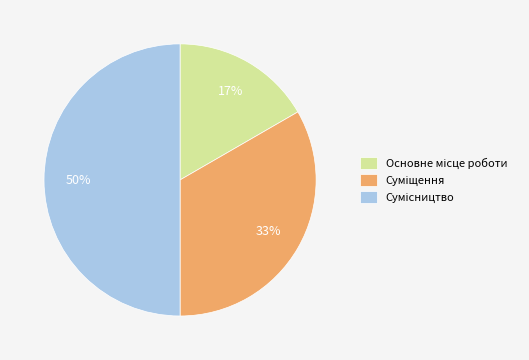

To the nearest percent, what is the average slice percentage?

33%